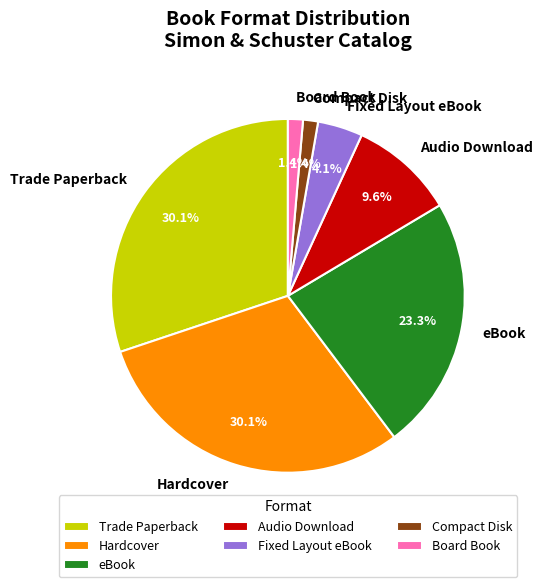

Combined, what portion of the pie is Fixed Layout eBook and Compact Disk?

5.5%